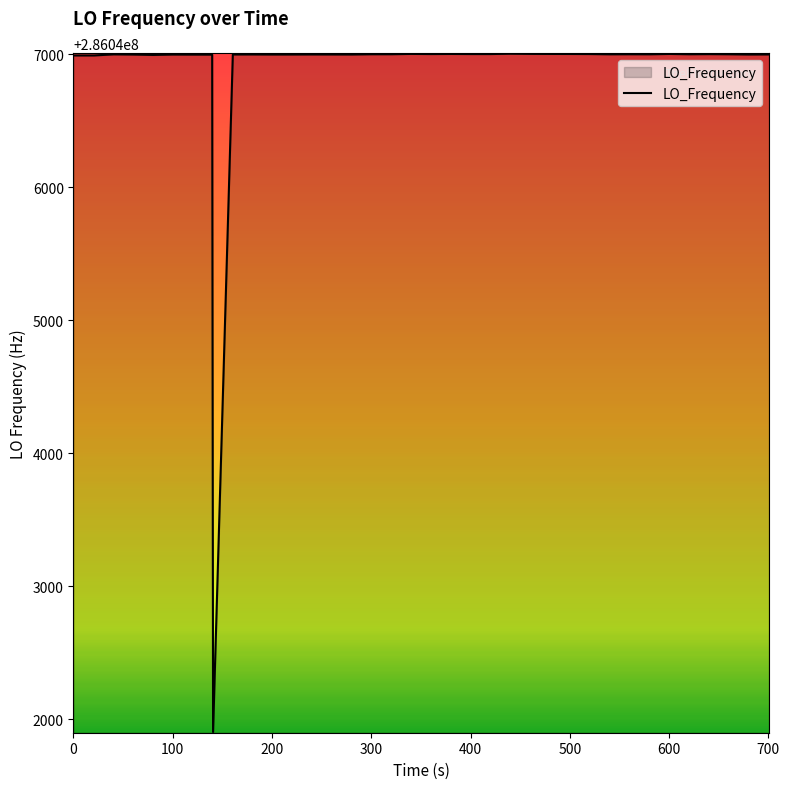

What is the minimum value shown in the chart?

286041902.8